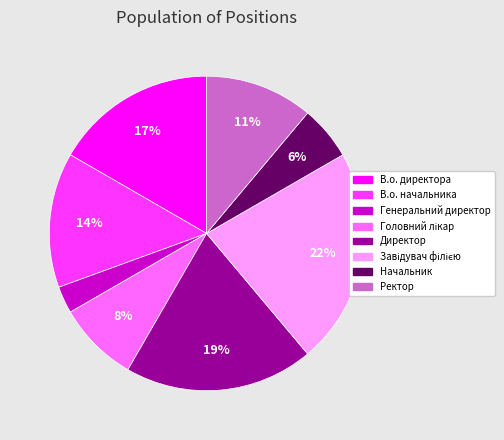

What is the smallest slice in the pie chart?

Генеральний директор